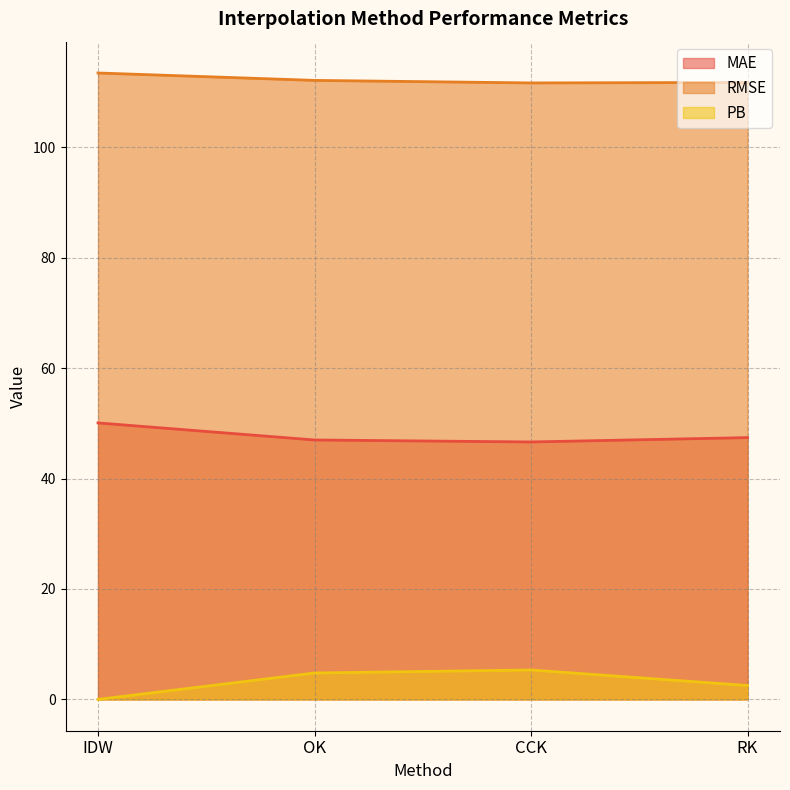

At how many categories does at least one series exceed 39?

4